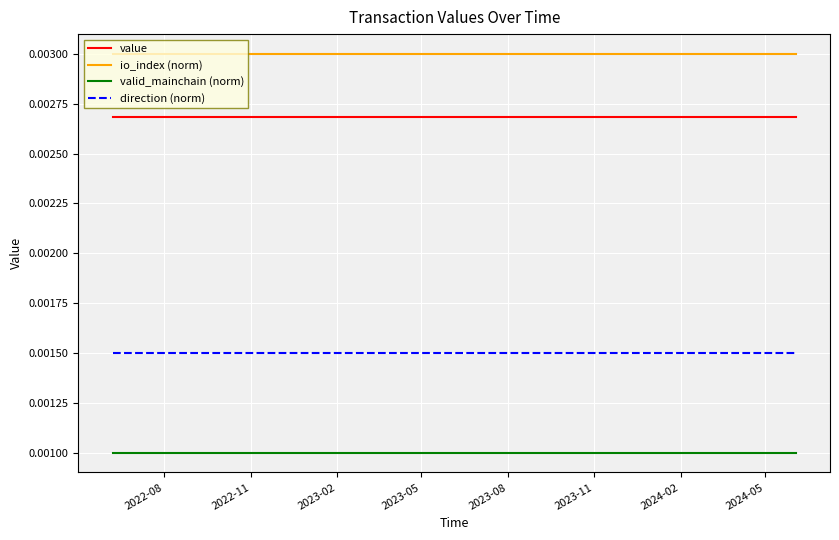

List the series in order of their overall mean, highest first.

io_index (norm), value, direction (norm), valid_mainchain (norm)